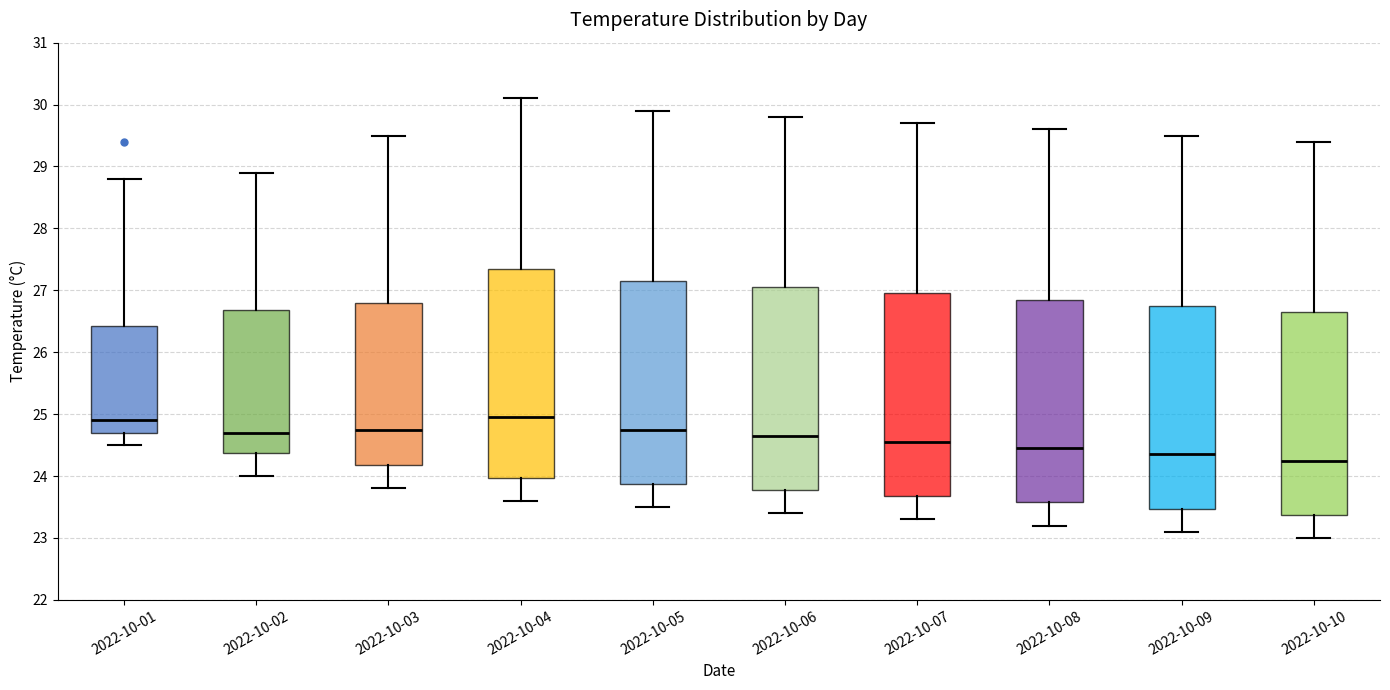

Where does the median line of the box for 2022-10-06 sit on the y-axis? The values are not printed on the chart, so give them approximately, as read against the axis.

24.7